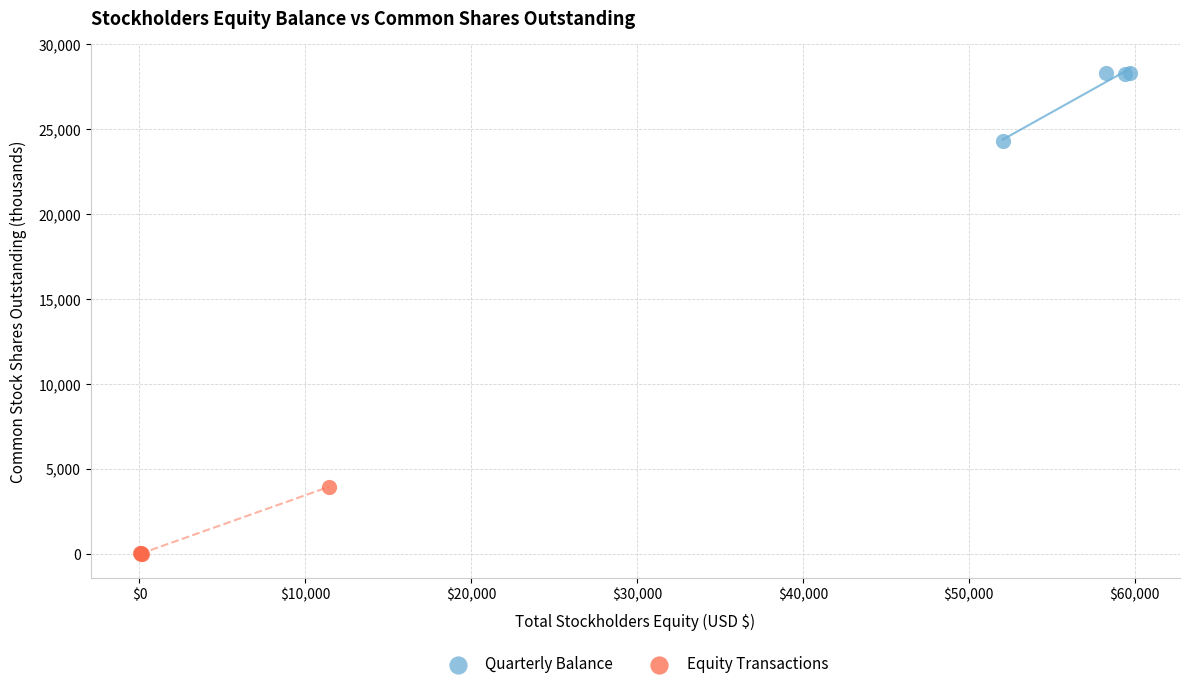

Which series contains the highest Y value?

Quarterly Balance